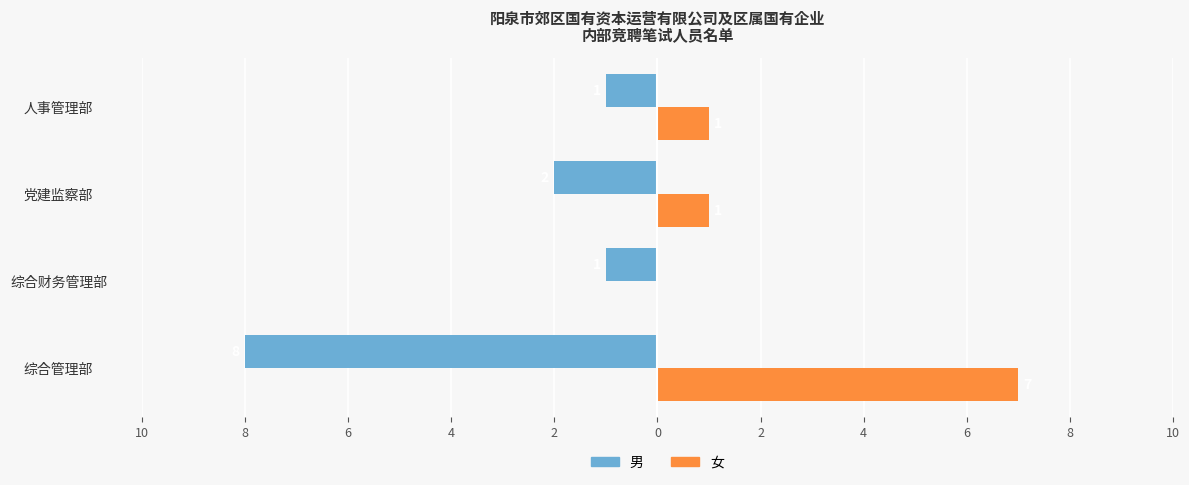

What are all the series names shown in the legend?

男, 女